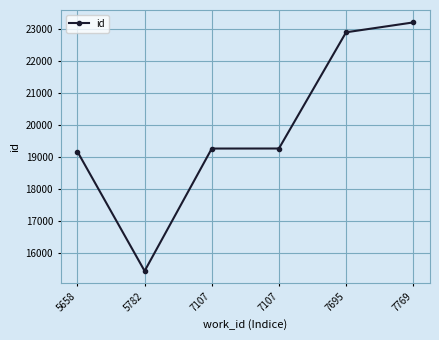

What is the difference between the second highest and minimum values?

7456